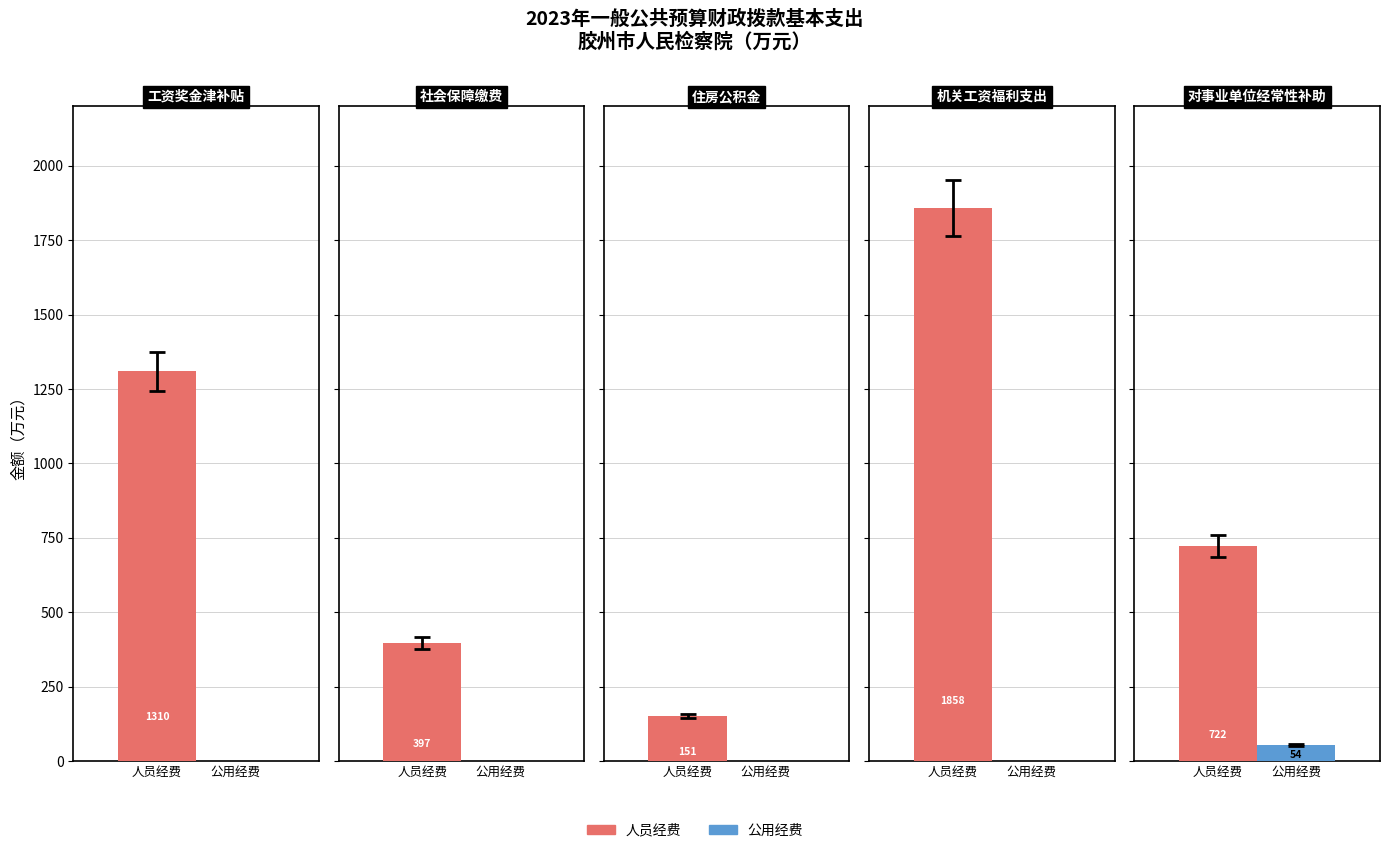

How many series are shown in this chart?

2